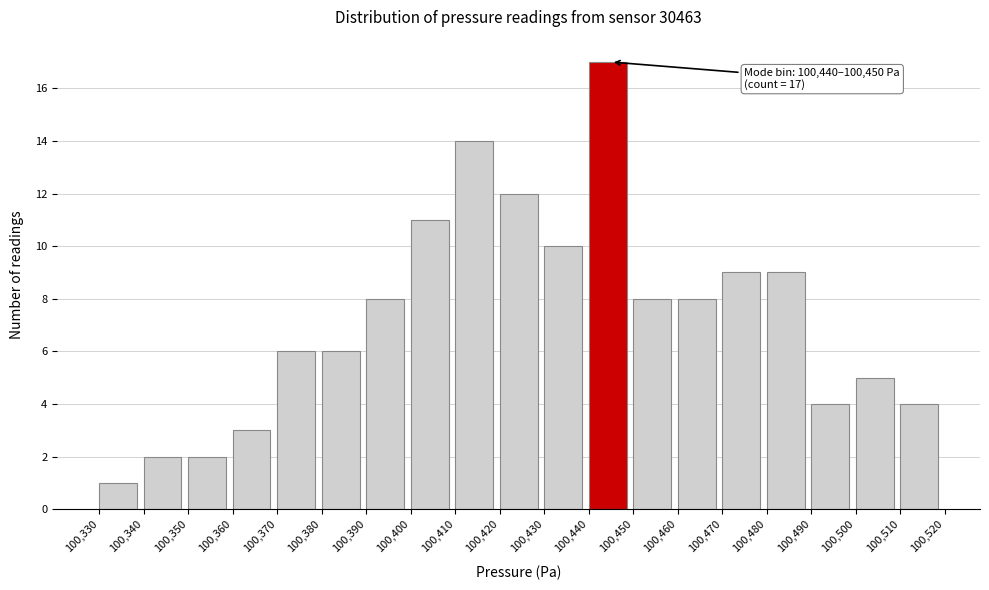

Over which range of the x-axis is the bar tallest?

100,440 to 100,450